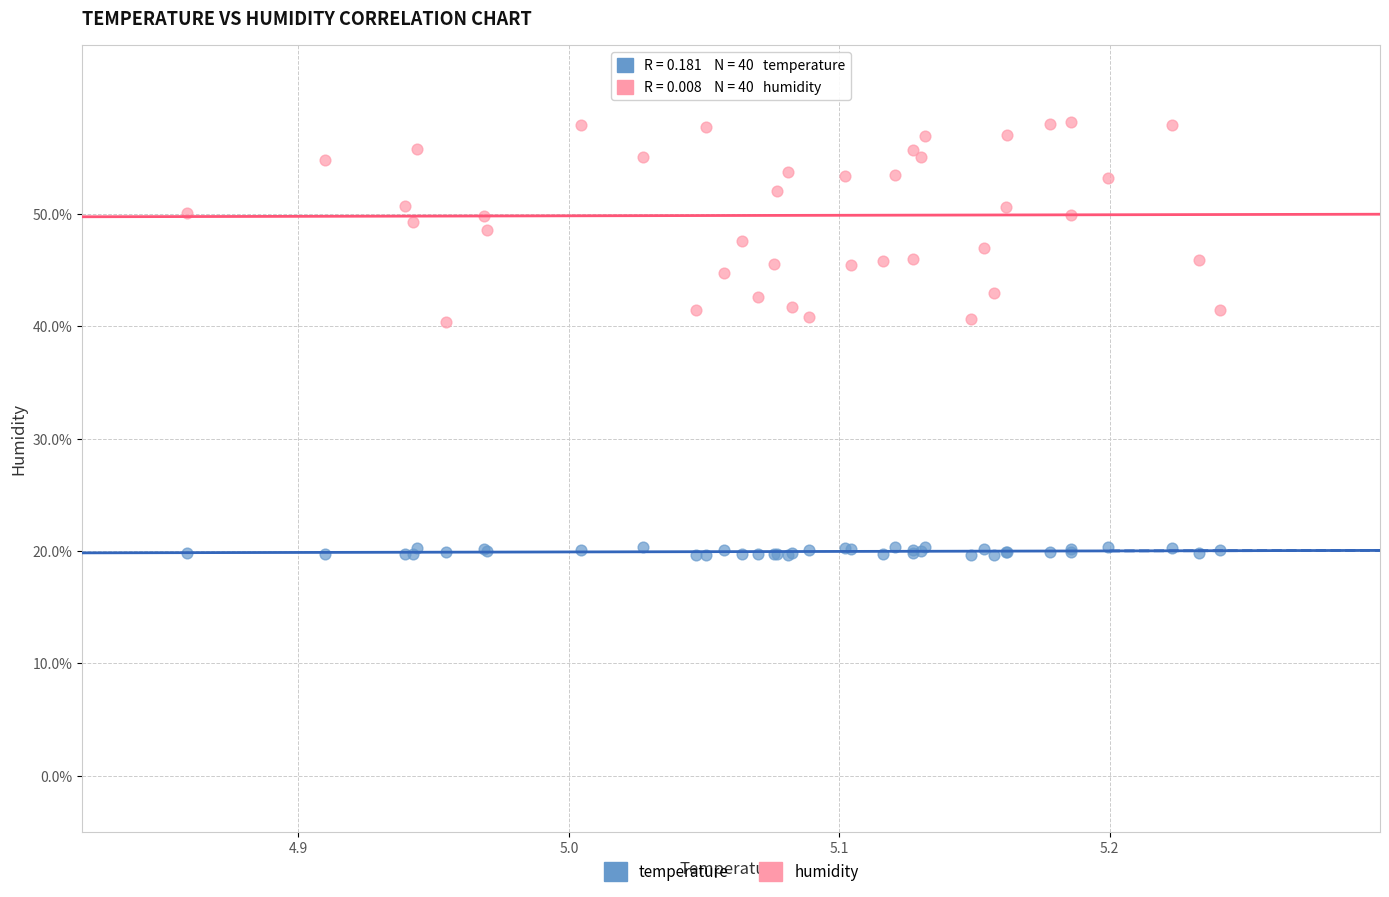

What is the X range (max minus min) for the scatter plot?

0.4